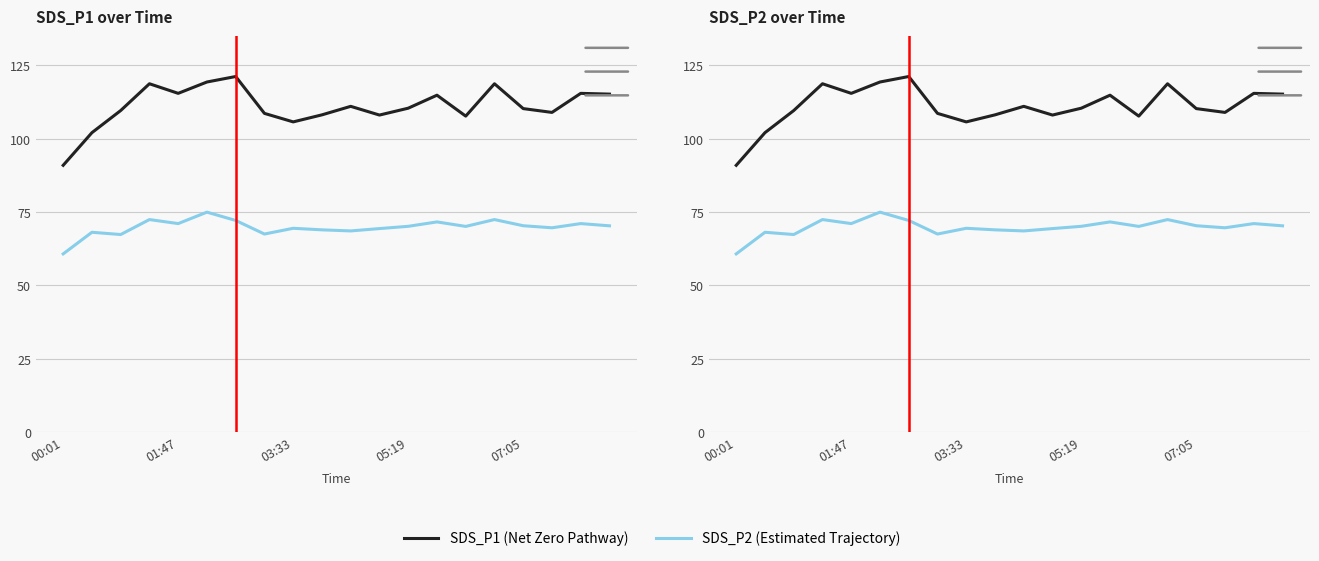

Rank the series by their maximum value, from highest to lowest.

SDS_P1, SDS_P2